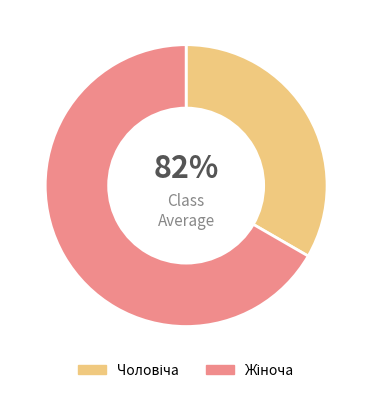

To the nearest percent, what is the average slice percentage?

50%